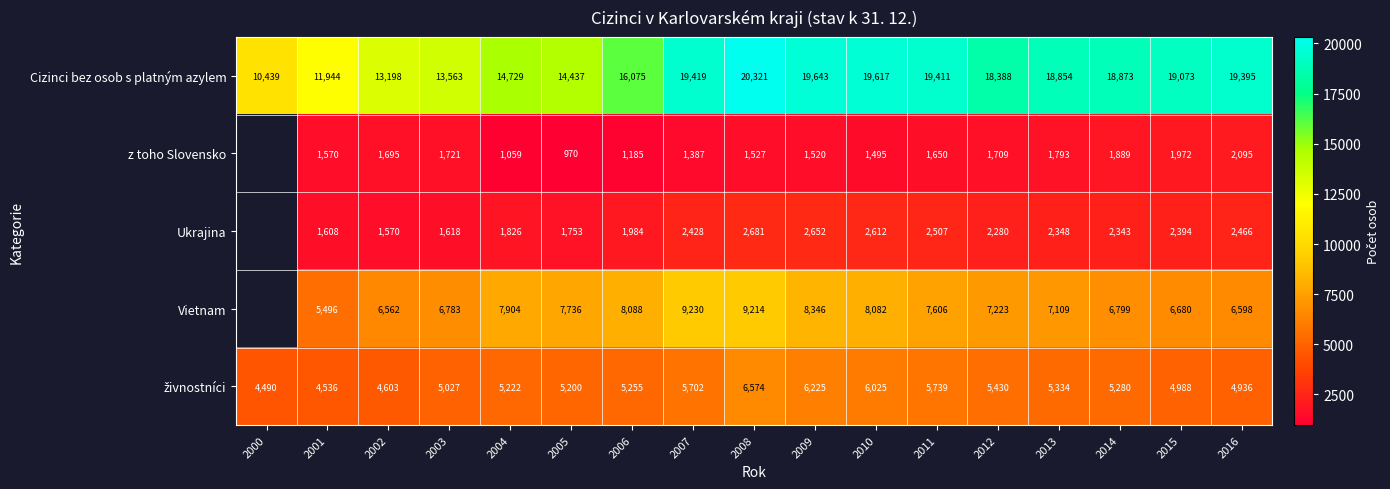

At which category is the sum across all series the highest?

2008